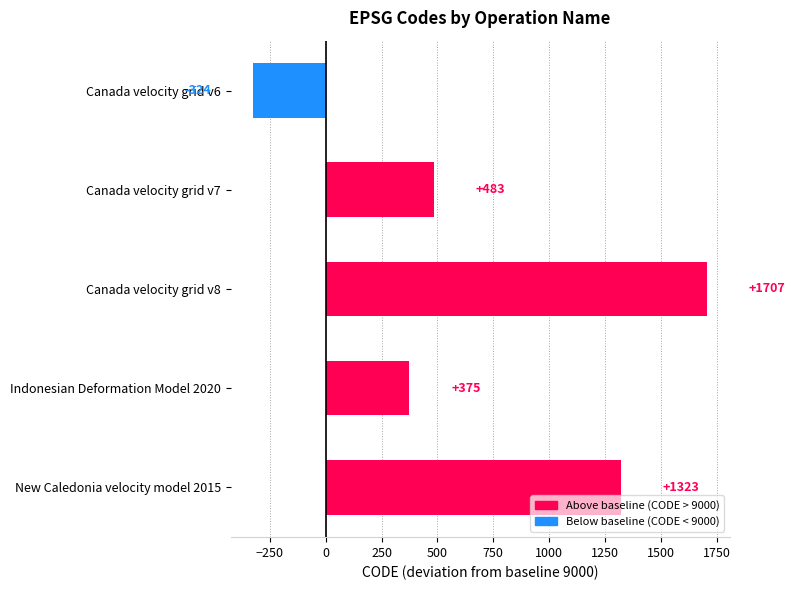

At which category does the chart reach its minimum across all series?

Canada velocity grid v6